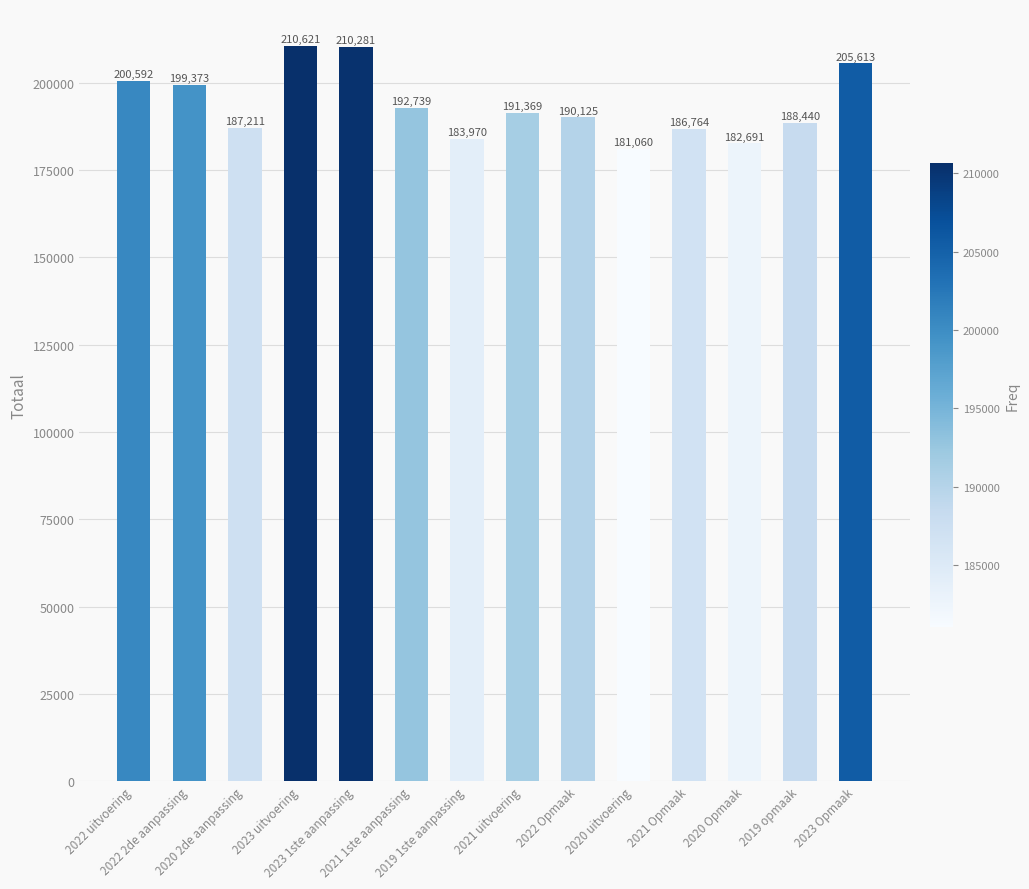

How many data points does each series have?

14